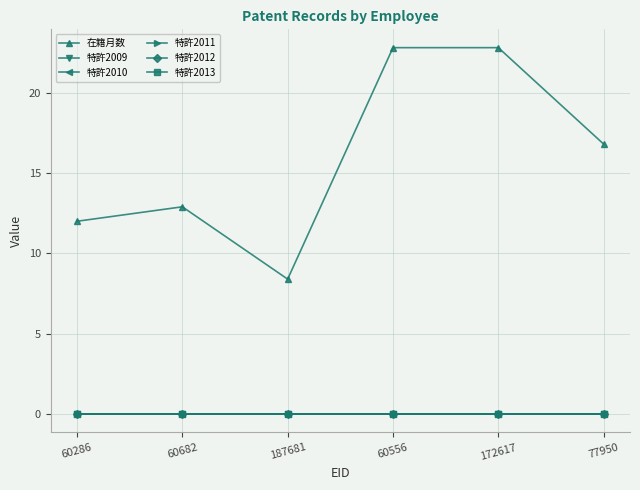

Which series has the largest range (max minus min)?

在籍月数